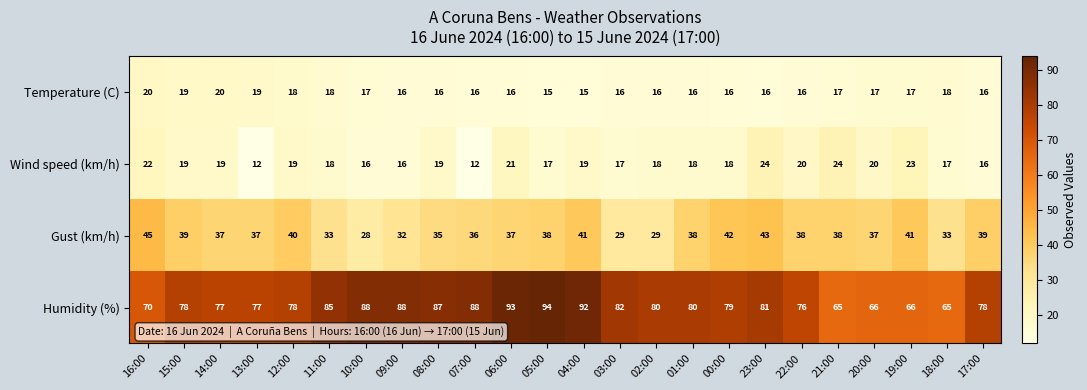

True or false: Wind speed (km/h) has a value of 19 at 14:00.

True